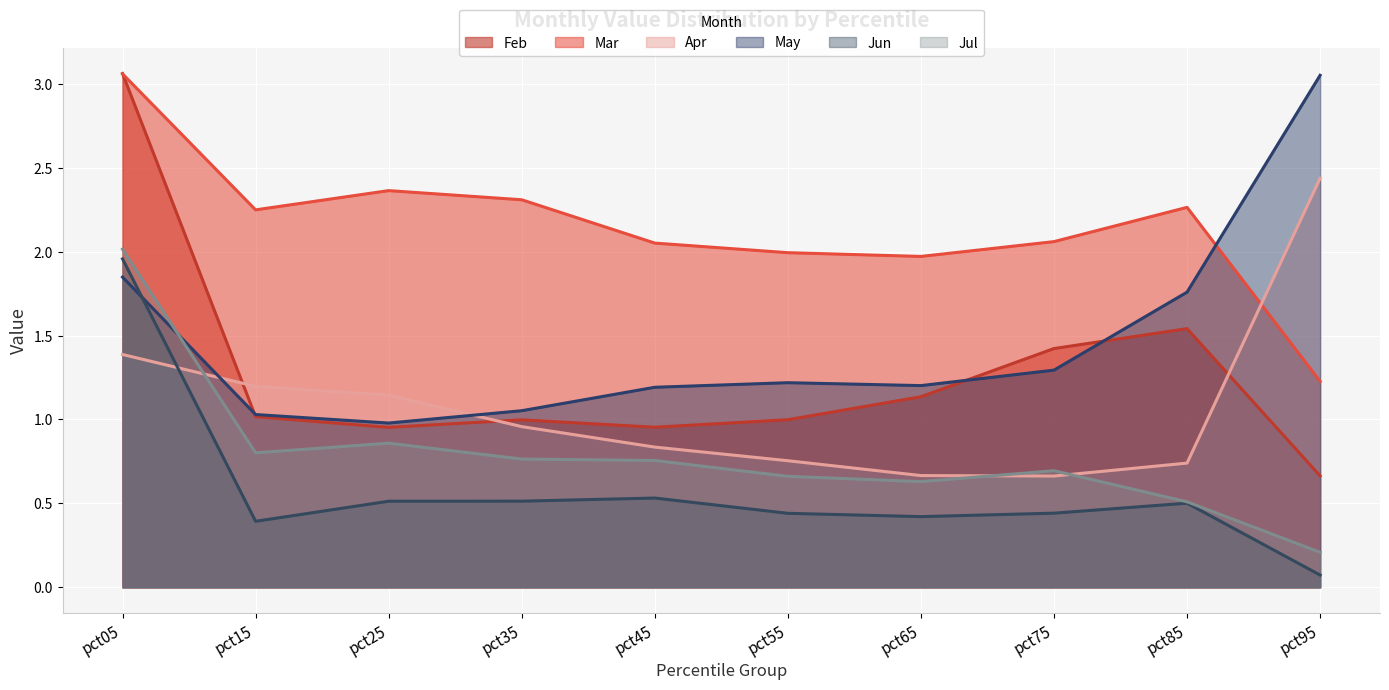

Which category has the highest value across all series?

pct05